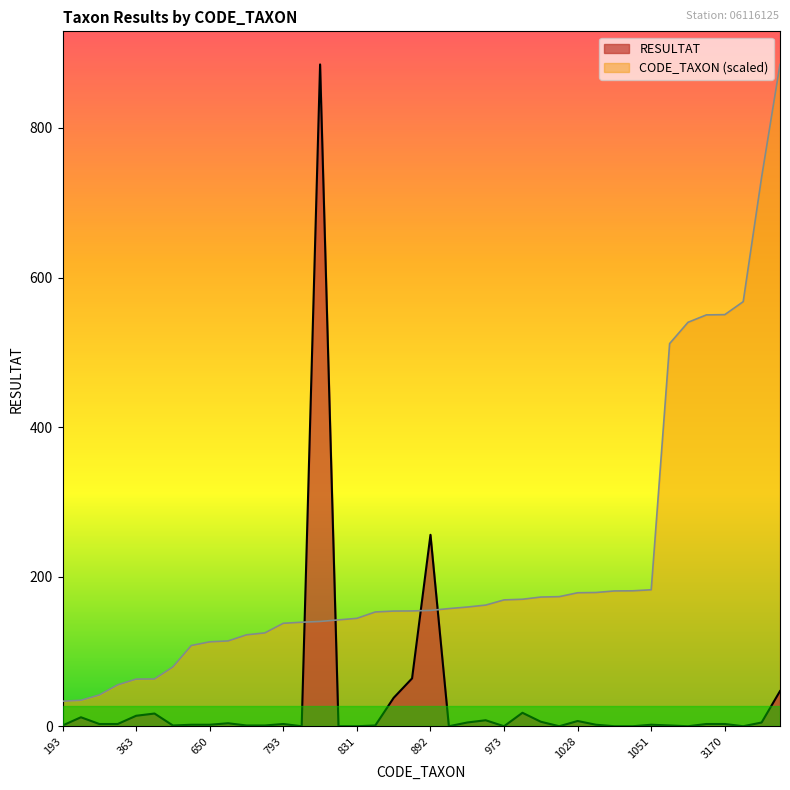

What is the average value of the RESULTAT series?

35.4